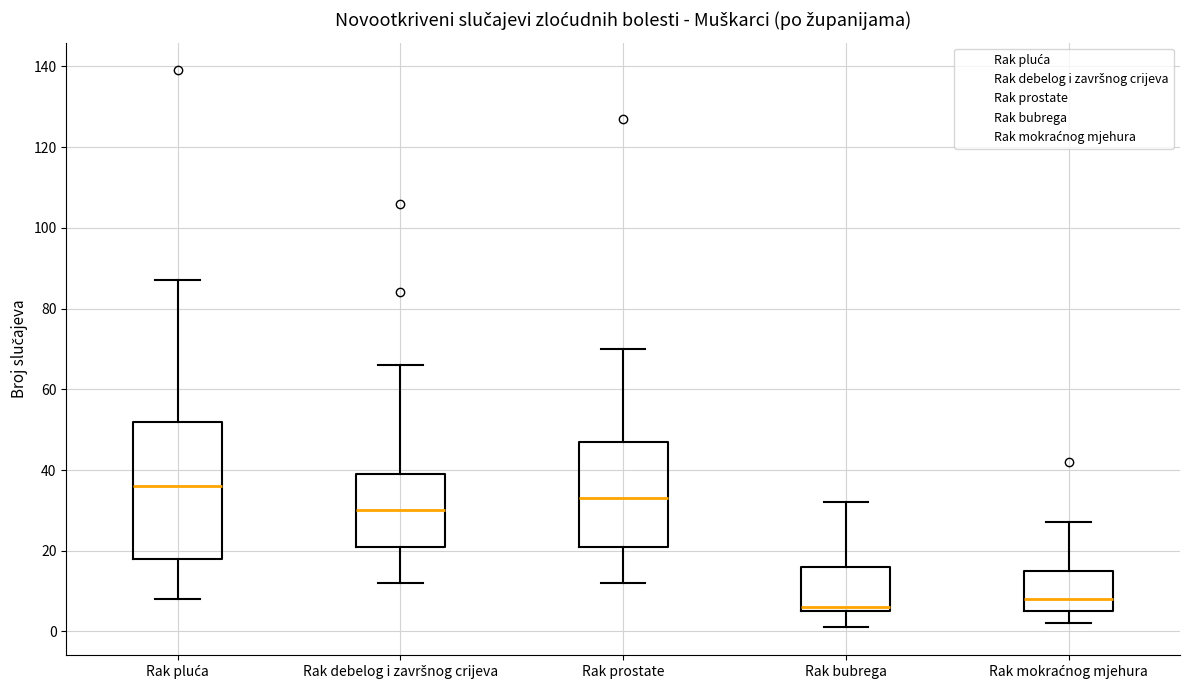

Which box is the tallest, from its lower edge to its upper edge?

Rak pluća